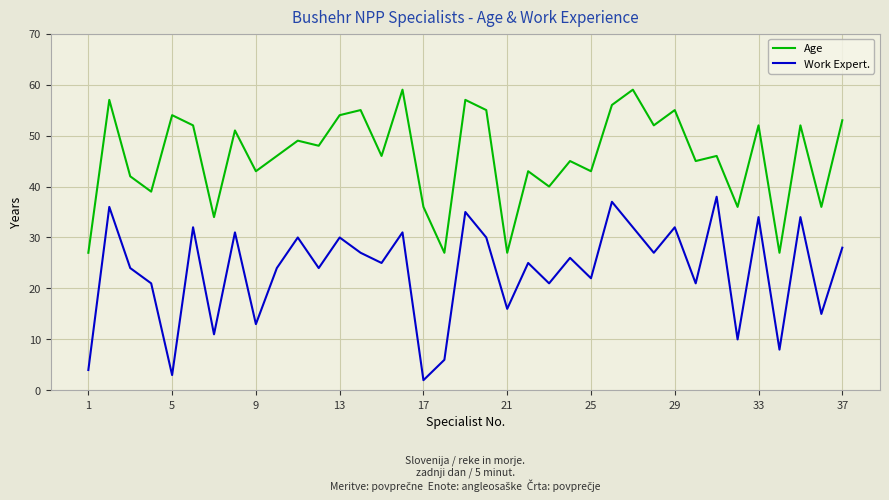

List the series in order of their peak value, lowest first.

Work Expert., Age